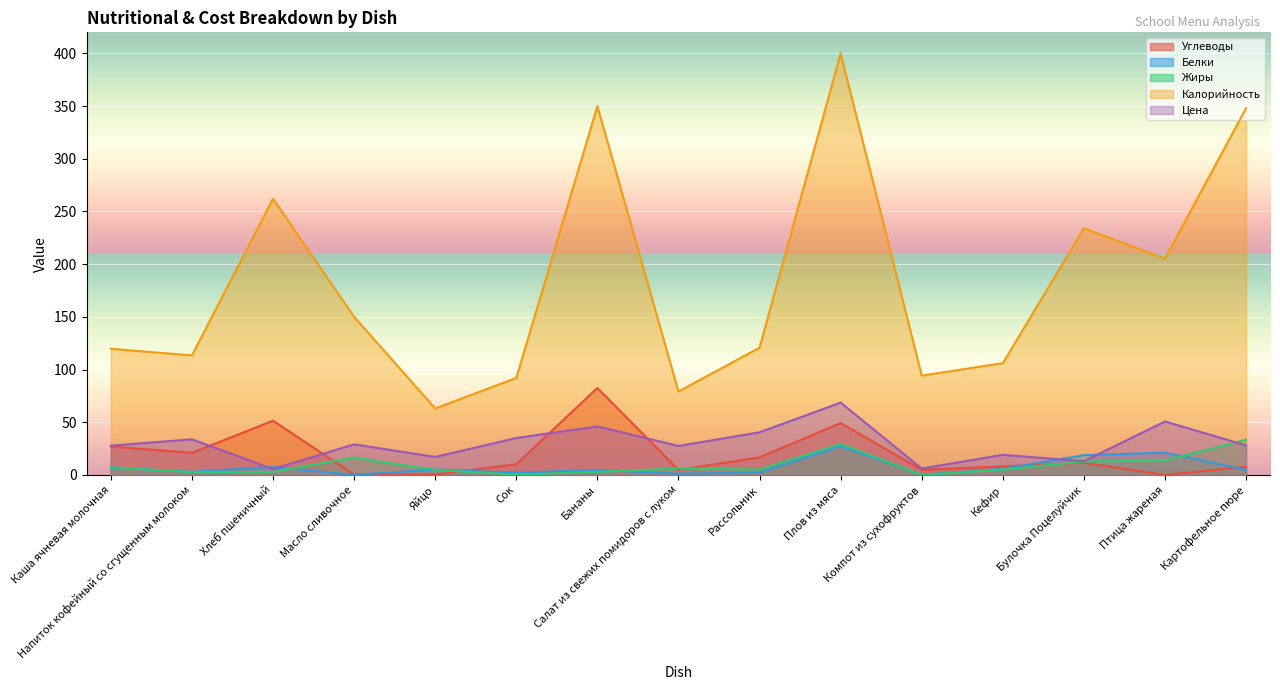

What is the total value across all series at Салат из свежих помидоров с луком?

118.6